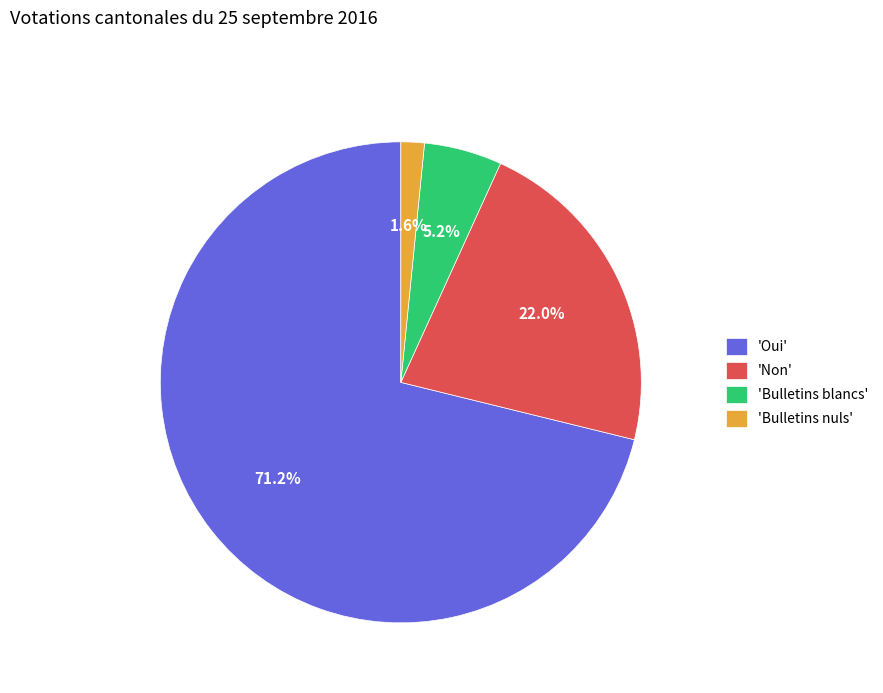

How many segments does this pie chart have?

4